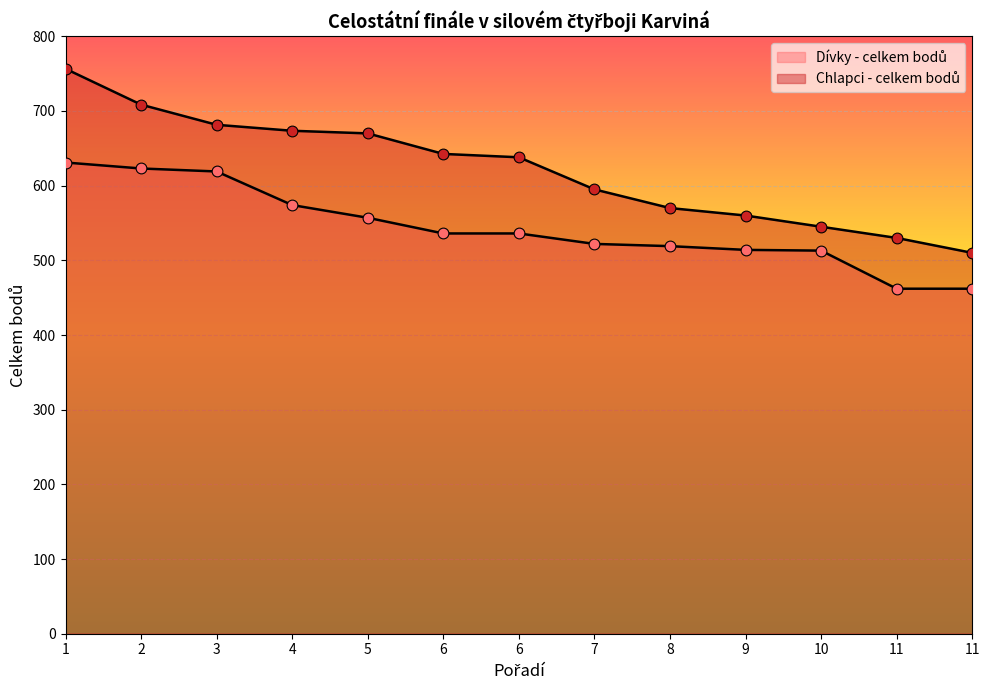

Is the value of Chlapci - celkem bodů at 2 greater than the value of Dívky - celkem bodů at 10?

Yes